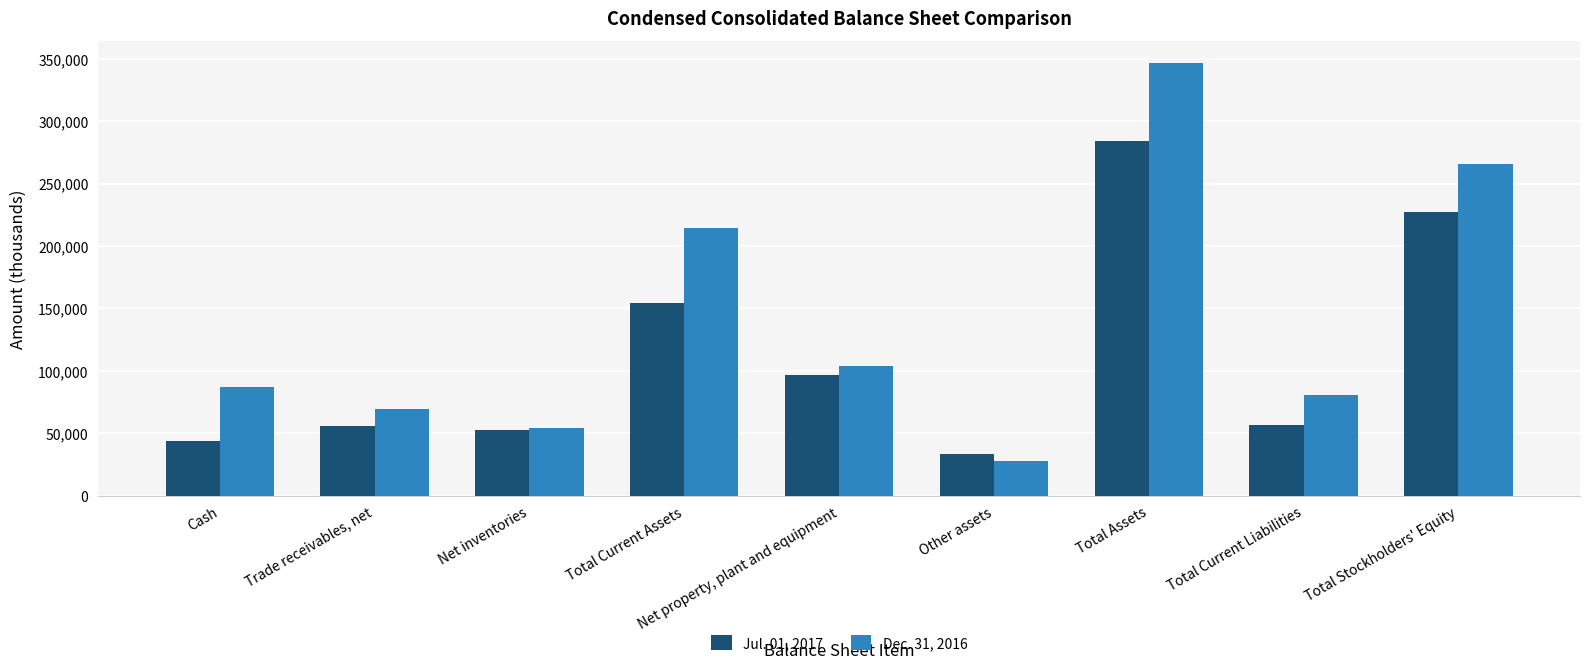

List the series in order of their overall mean, highest first.

Dec. 31, 2016, Jul. 01, 2017